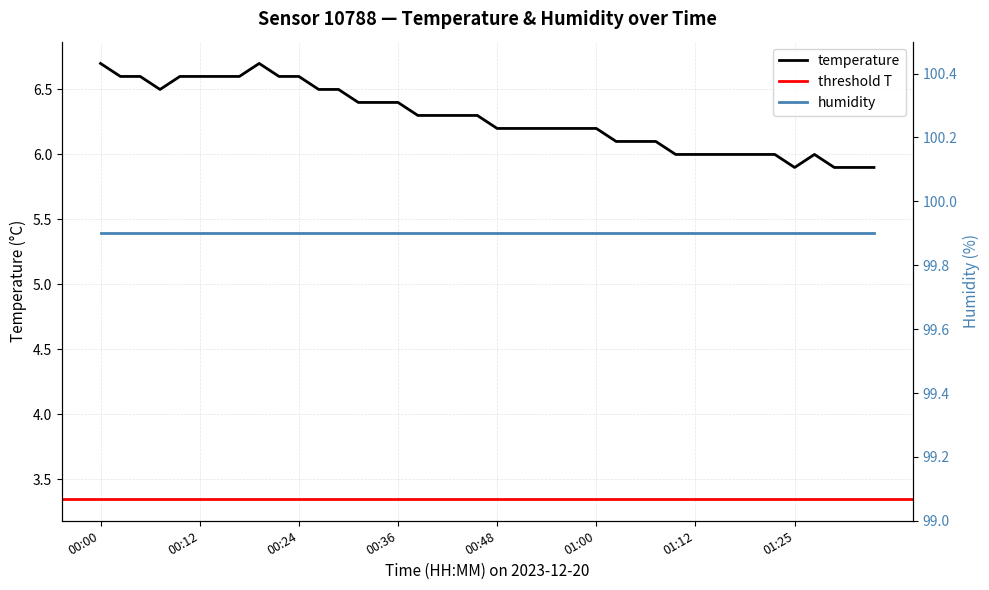

Reading left to right, what are all the values shown in this chart?

00:00=6.7	00:02=6.6	00:04=6.6	00:07=6.5	00:09=6.6	00:12=6.6	00:14=6.6	00:17=6.6	00:19=6.7	00:21=6.6	00:24=6.6	00:26=6.5	00:29=6.5	00:31=6.4	00:34=6.4	00:36=6.4	00:38=6.3	00:41=6.3	00:43=6.3	00:46=6.3	00:48=6.2	00:51=6.2	00:53=6.2	00:55=6.2	00:58=6.2	01:00=6.2	01:03=6.1	01:05=6.1	01:08=6.1	01:10=6.0	01:12=6.0	01:15=6.0	01:17=6.0	01:20=6.0	01:22=6.0	01:25=5.9	01:27=6.0	01:30=5.9	01:32=5.9	01:34=5.9